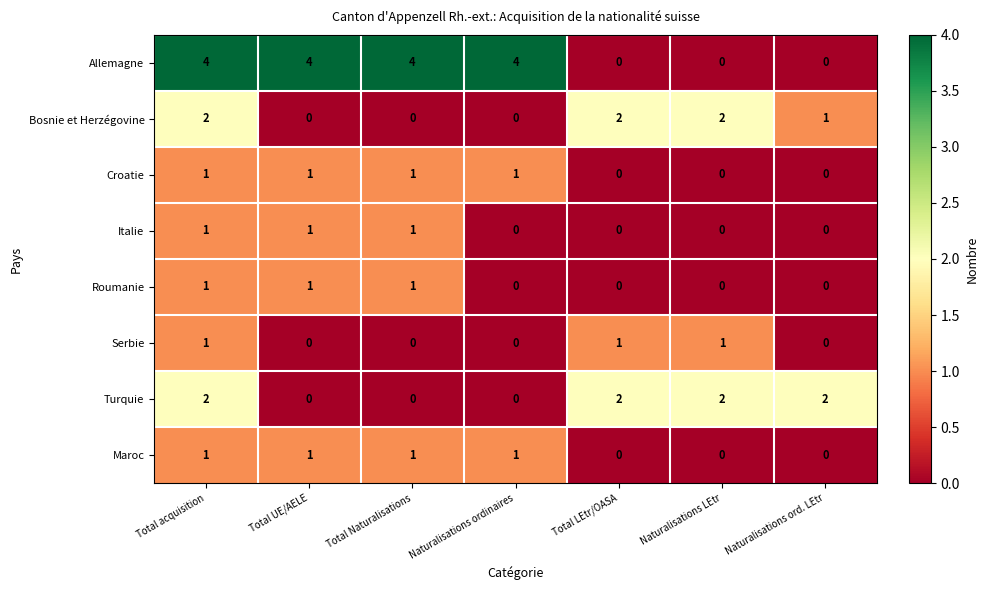

What is the difference between the highest and lowest values at Naturalisations ordinaires?

4